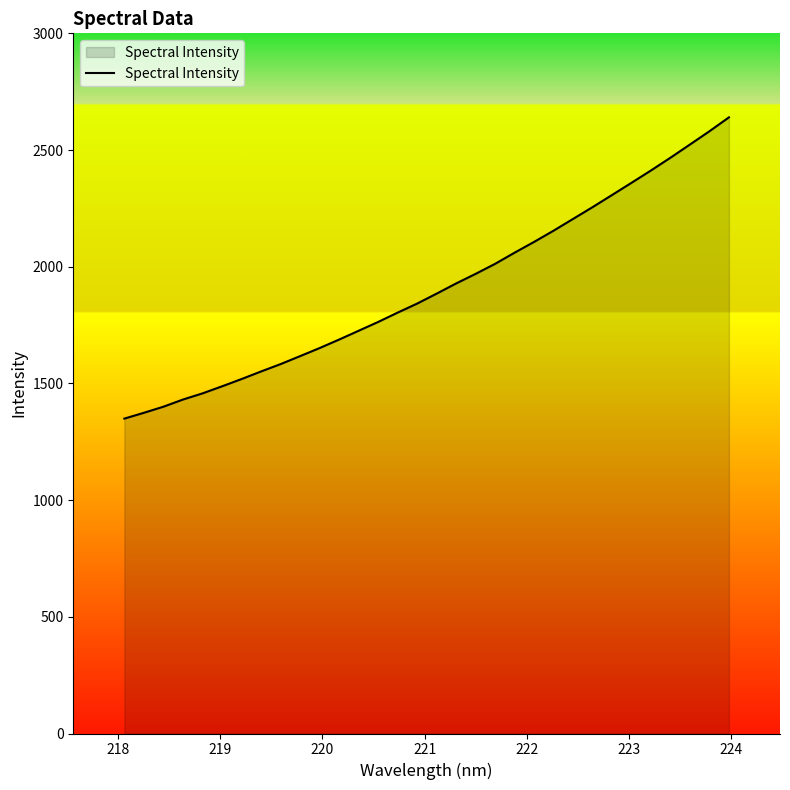

What is the smallest value displayed?

1349.2